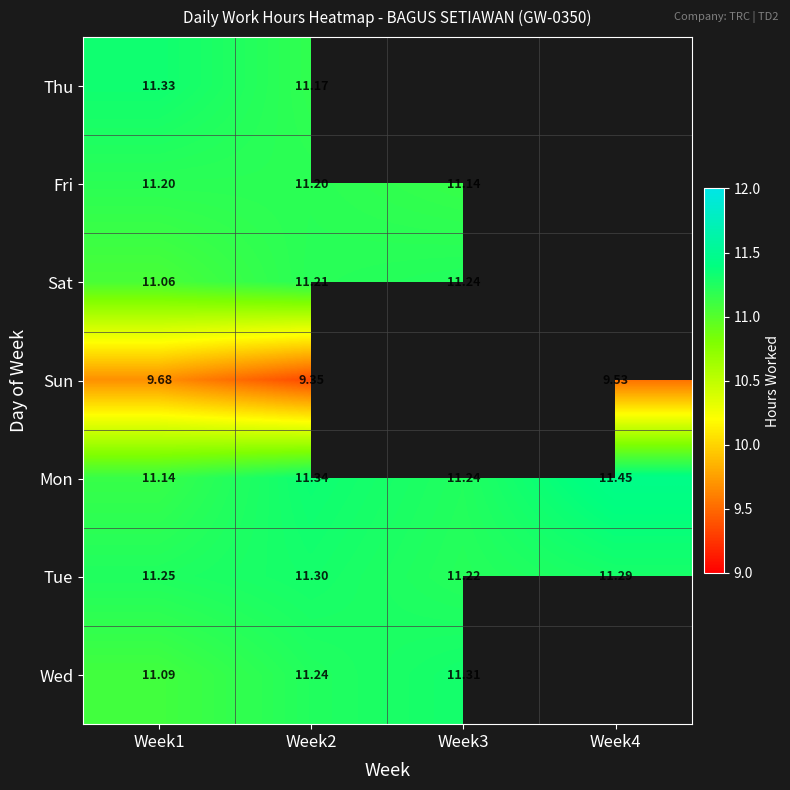

How many positive values does the Wed series have?

3